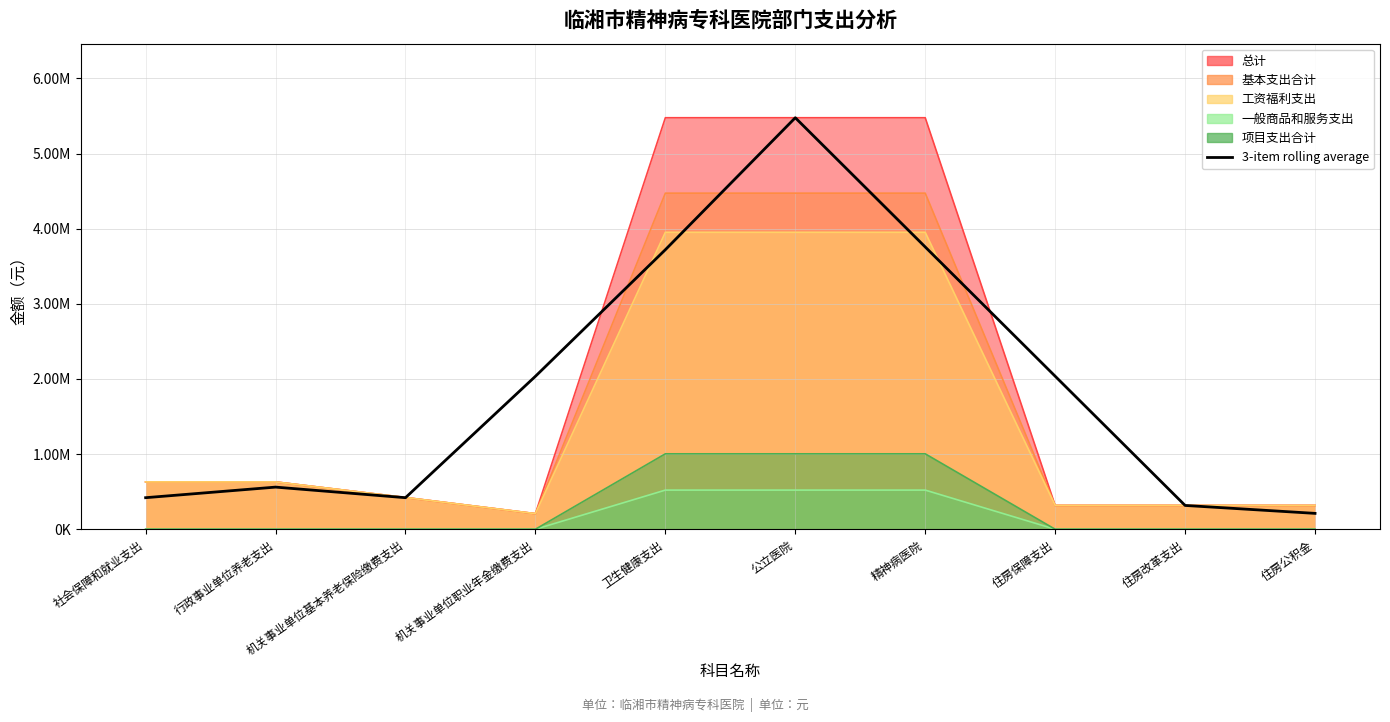

What is the value of the 2nd point from the left?

560709.8